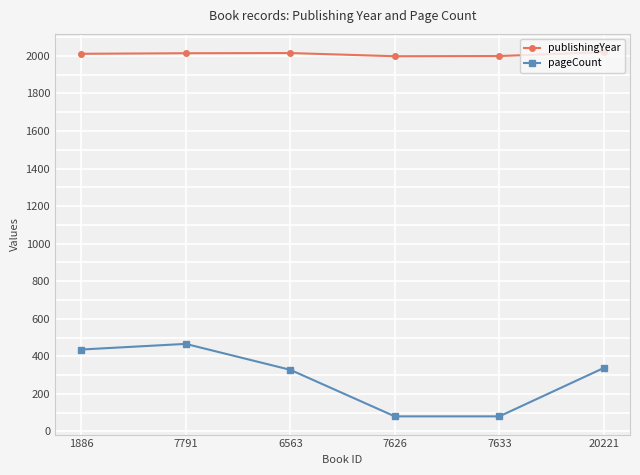

What is the label of the 1st point from the left?

1886